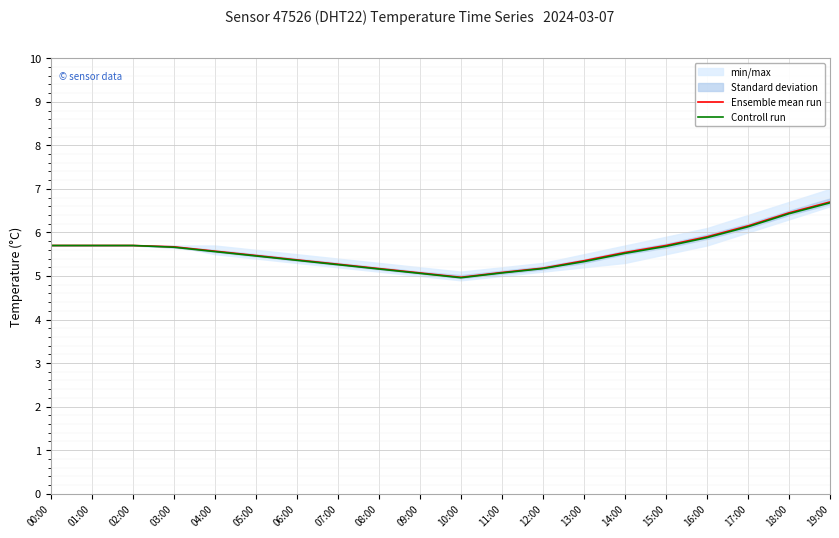

Which label corresponds to the smallest value in the chart?

10:00